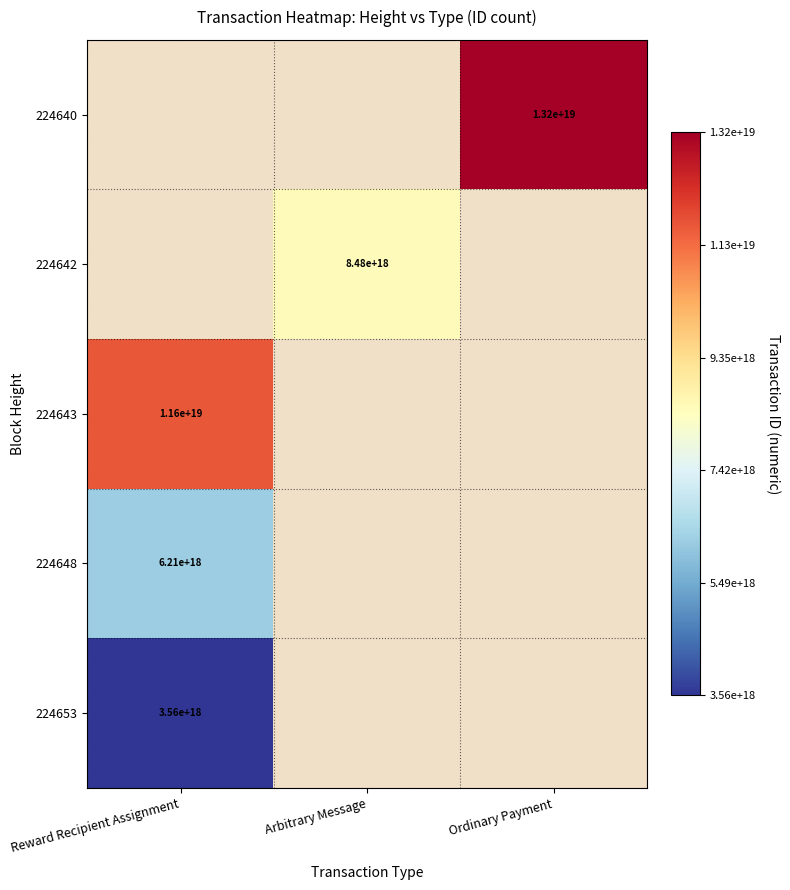

What is the smallest value displayed?

3555561534517034496.0